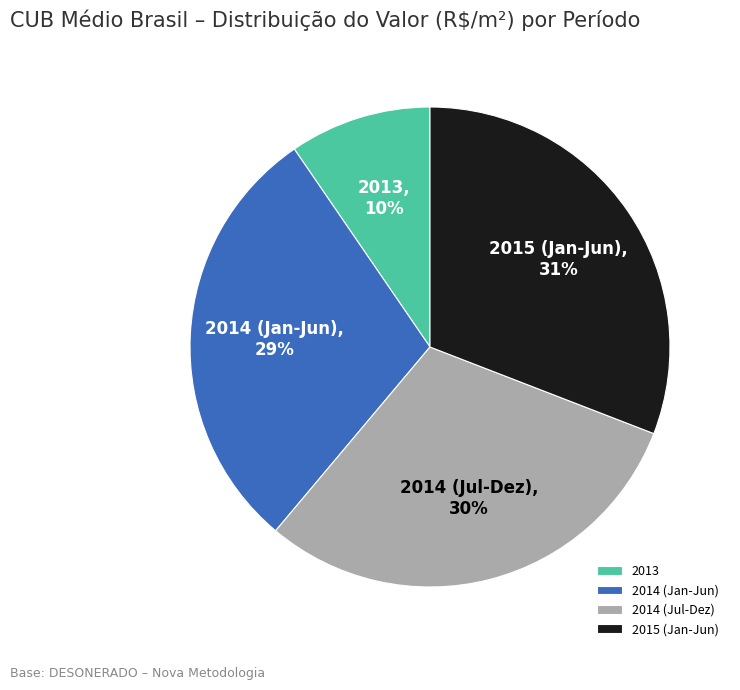

Do 2014 (Jan-Jun) and 2014 (Jul-Dez) together represent more than half of the pie?

Yes